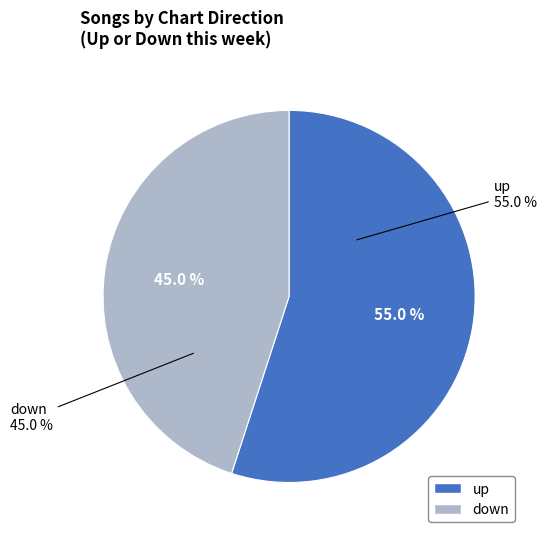

Combined, do down and up account for over 50%?

Yes